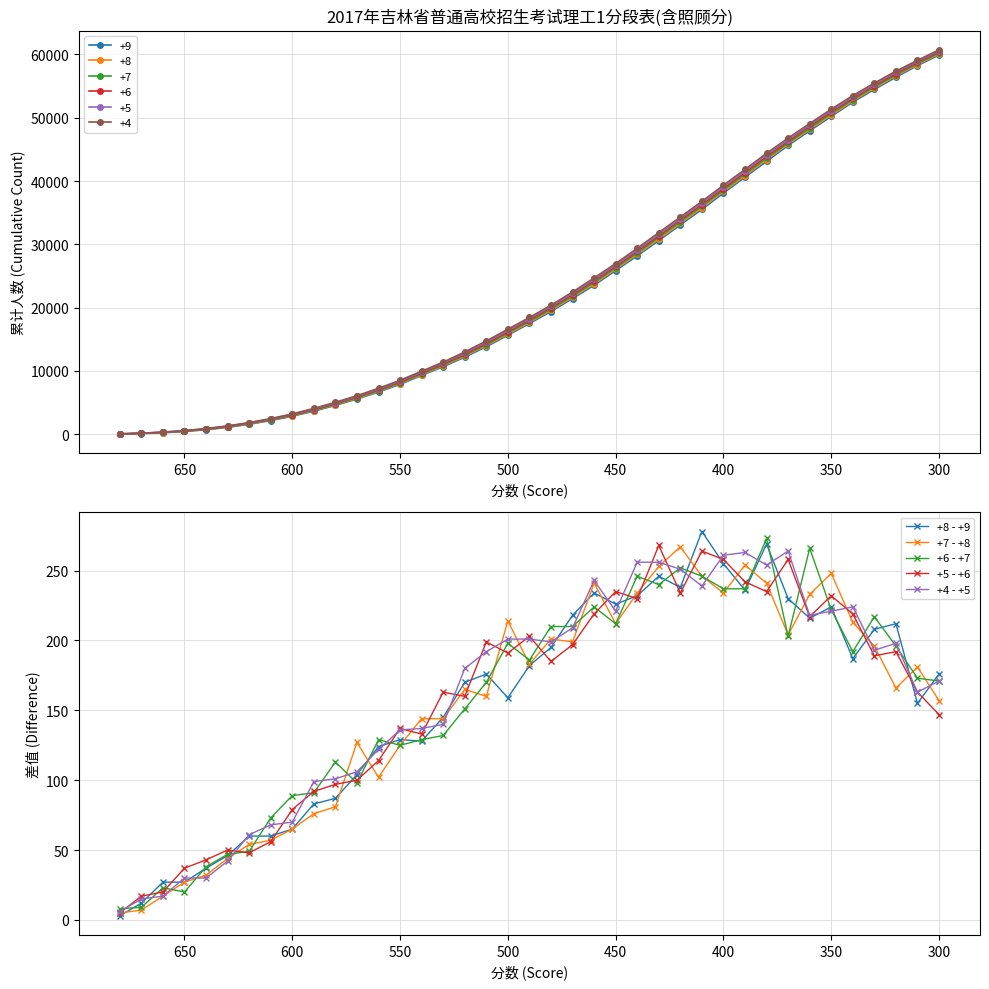

How many data points does each series have?

39